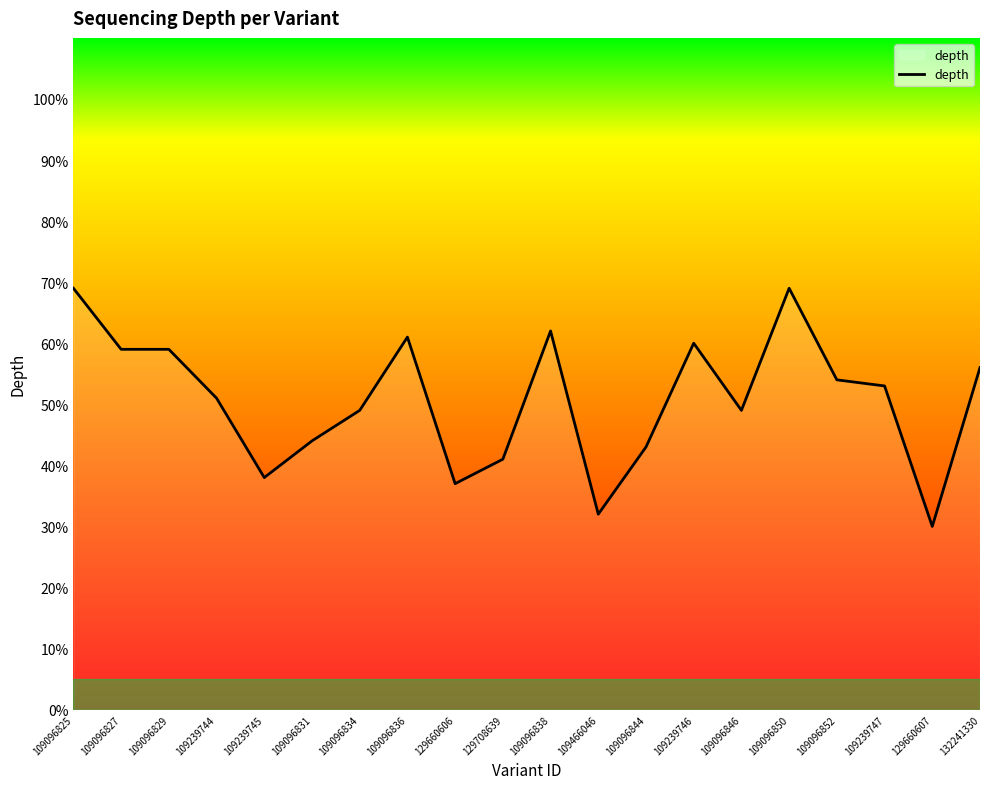

How many series are shown in this chart?

1